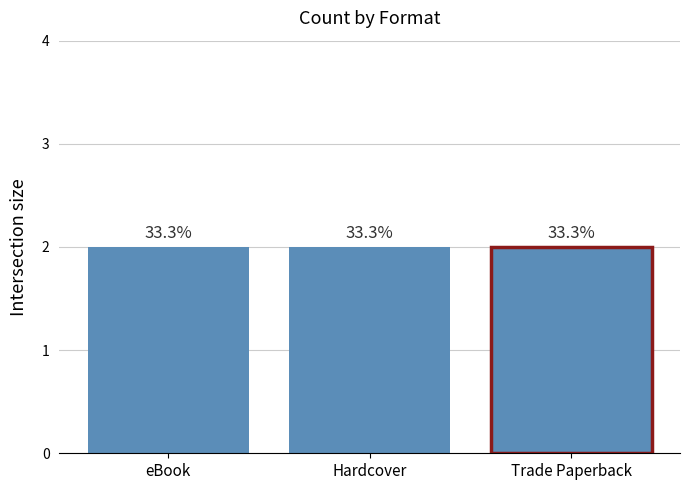

What is the label of the 1st bar from the left?

eBook